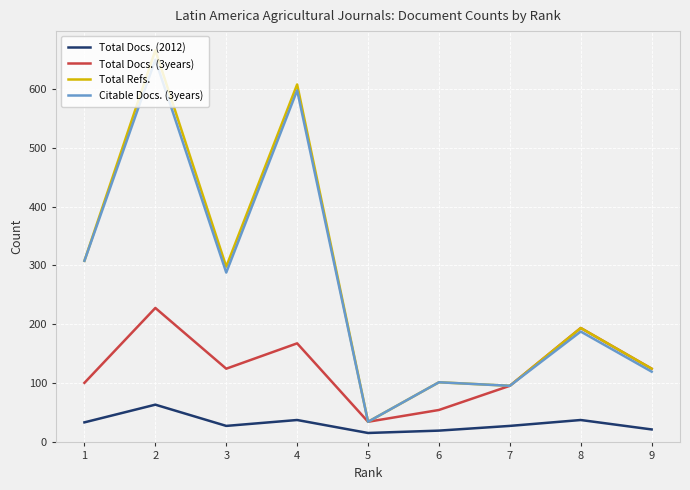

True or false: Total Refs. has more than 2 interior local peaks.

True